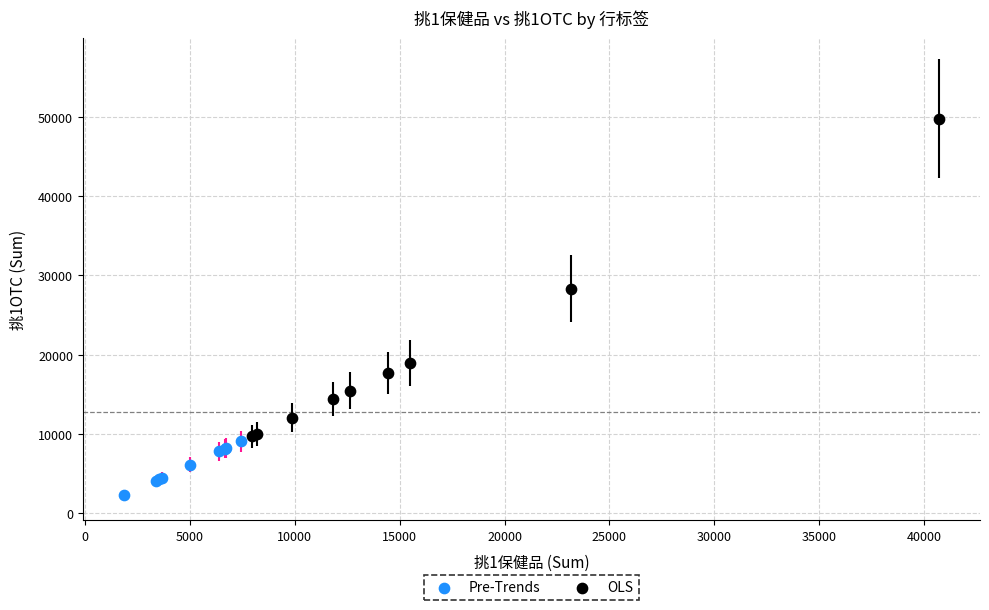

What are all the series names shown in the legend?

Pre-Trends, OLS